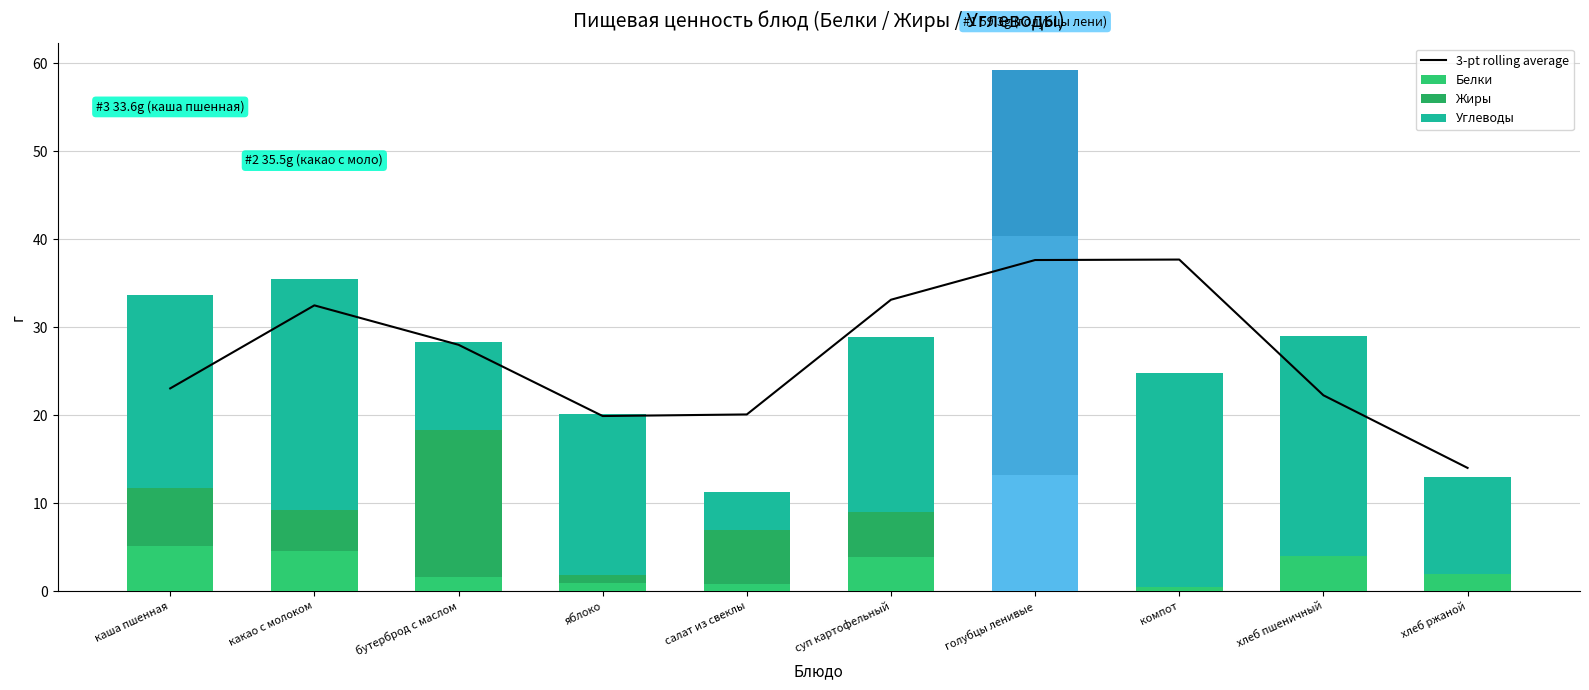

Which has a higher value, хлеб пшеничный or бутерброд с маслом?

бутерброд с маслом